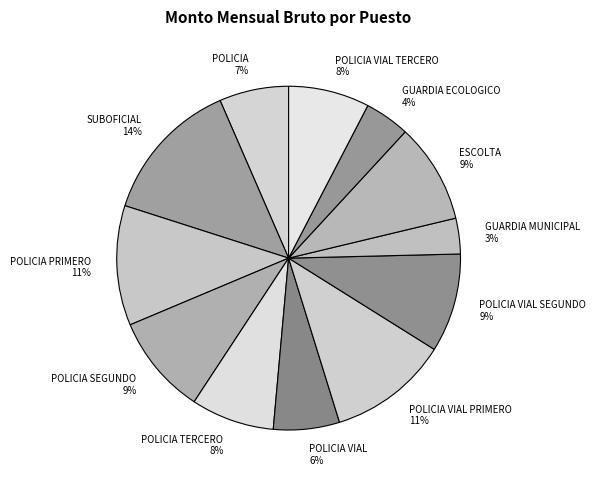

Which slice is the smallest?

GUARDIA MUNICIPAL